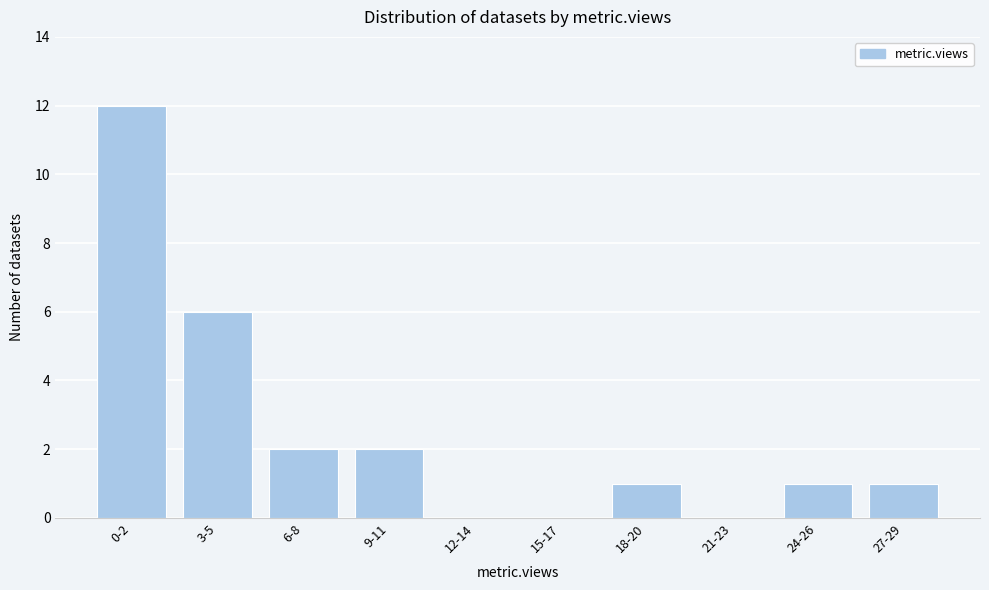

Reading right to left, what are all the values shown in this chart?

27-29=1	24-26=1	21-23=0	18-20=1	15-17=0	12-14=0	9-11=2	6-8=2	3-5=6	0-2=12